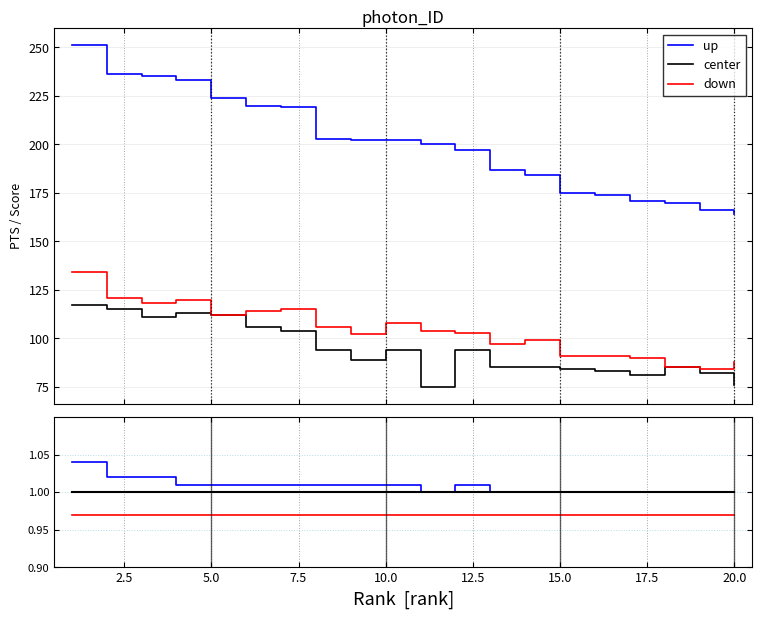

How many series are shown in this chart?

3